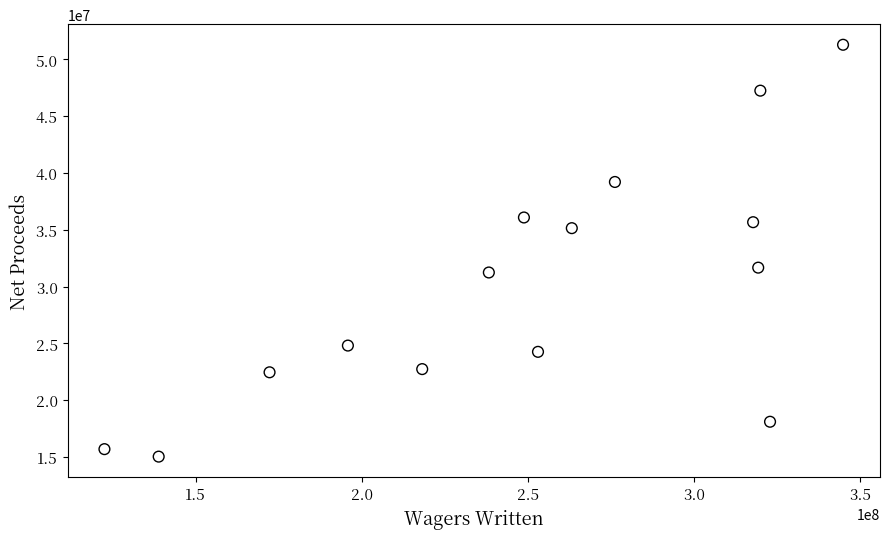

What Y value in the scatter plot is closest to 33160504?

31668933.0